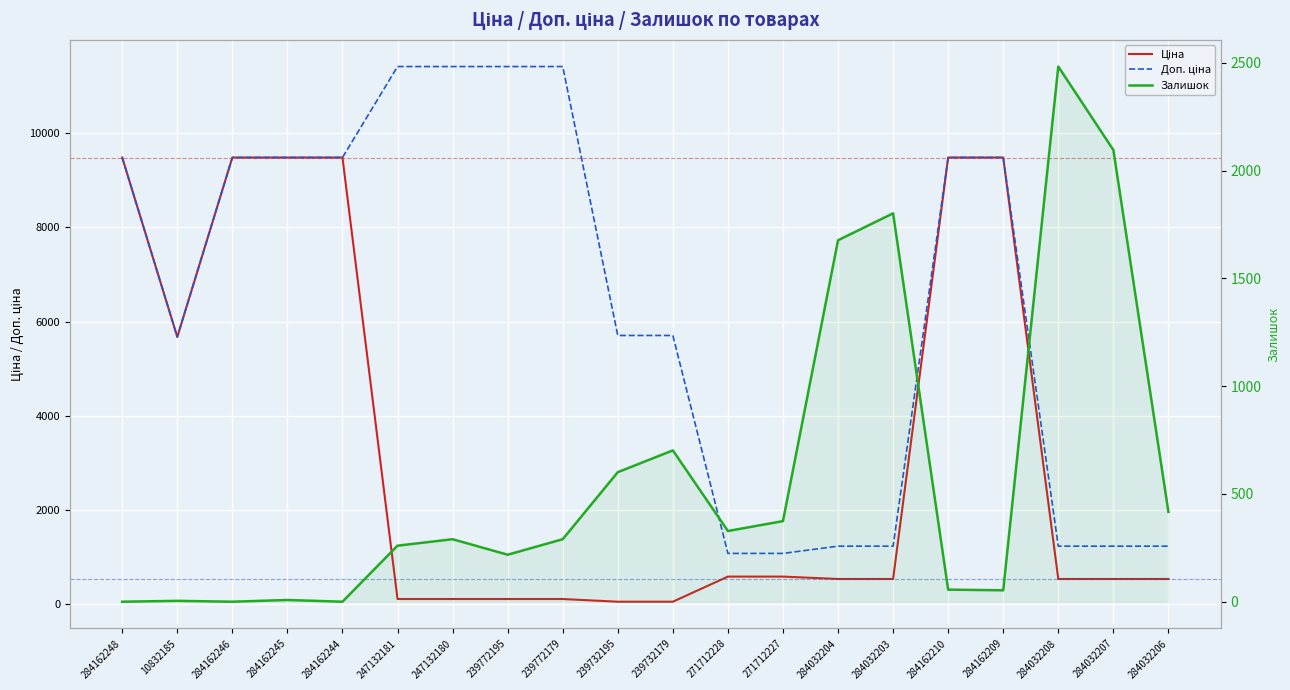

How many categories are shown in the chart?

20